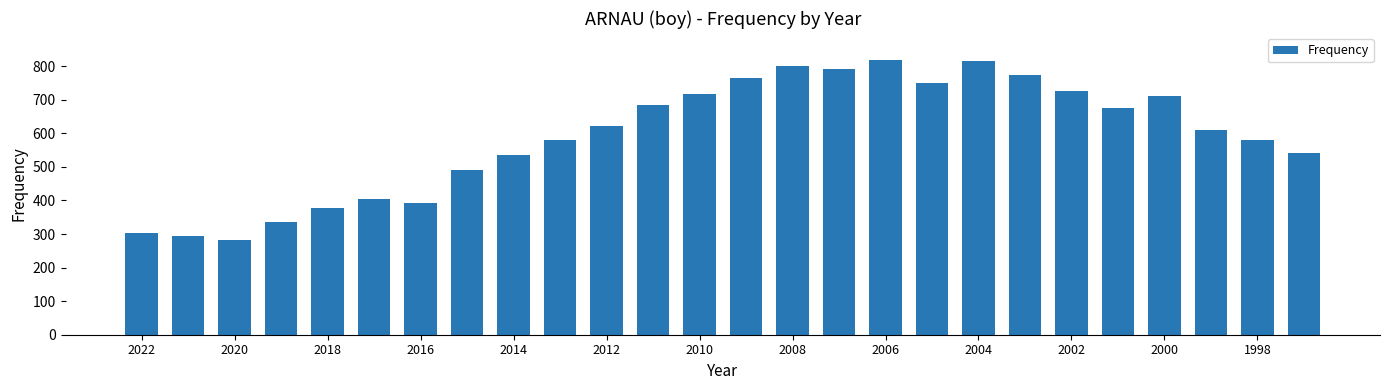

What is the value of the 21st bar from the left?

726